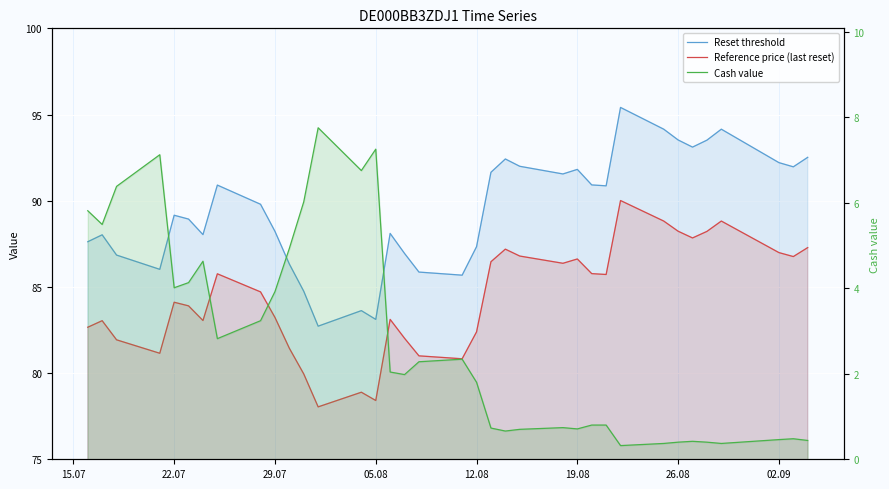

Does the chart display data point markers on the line(s)?

No